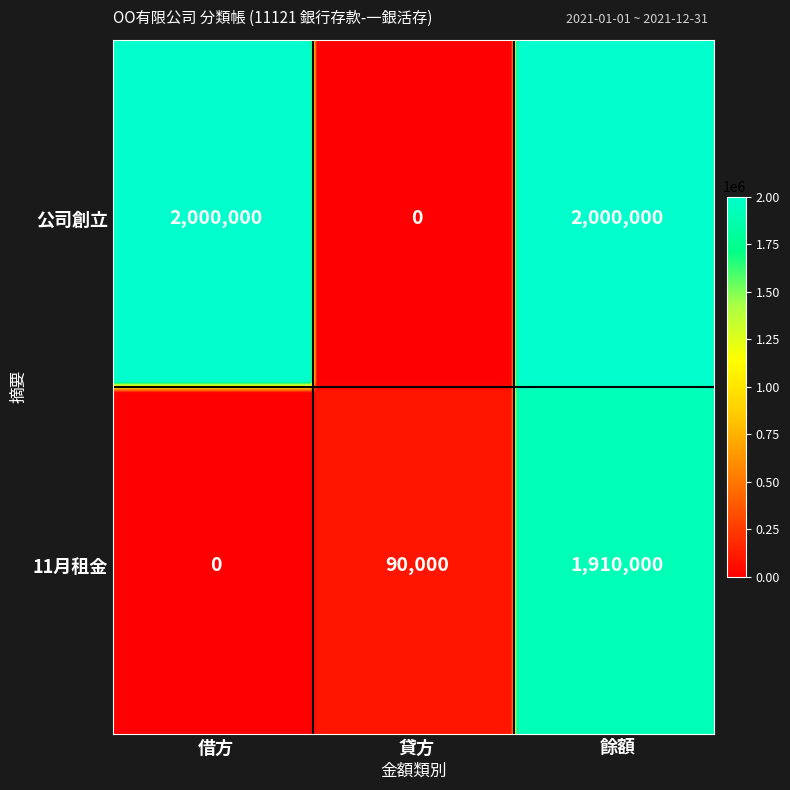

Rank the series at 餘額 from highest to lowest value.

公司創立, 11月租金